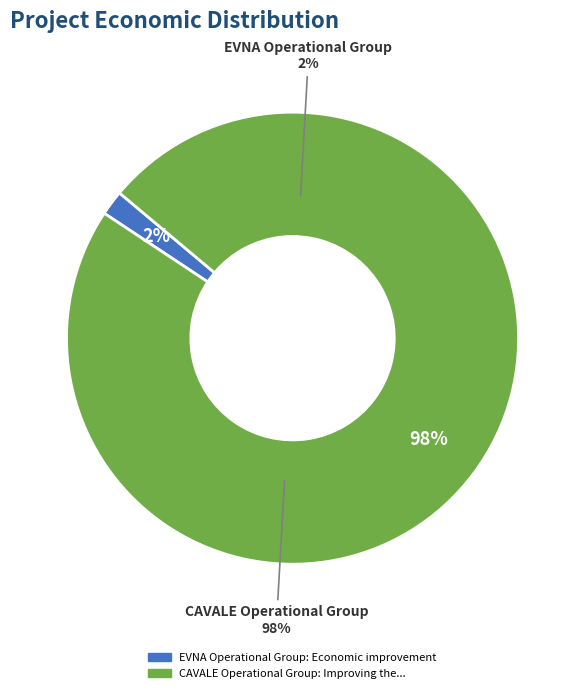

Which slice is the smallest?

EVNA Operational Group